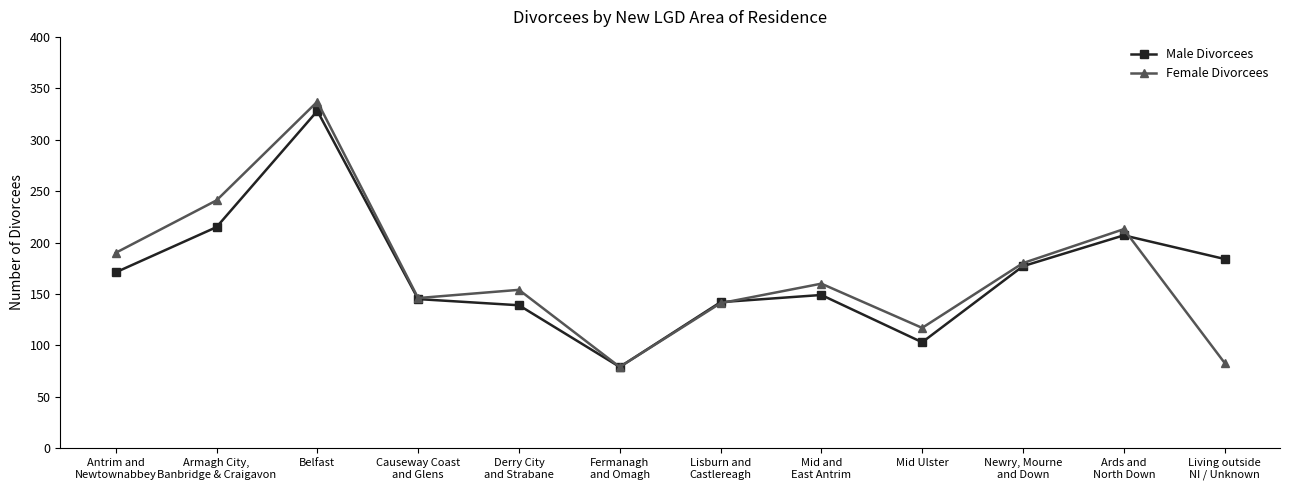

What is the sum of all Female Divorcees values?

2041